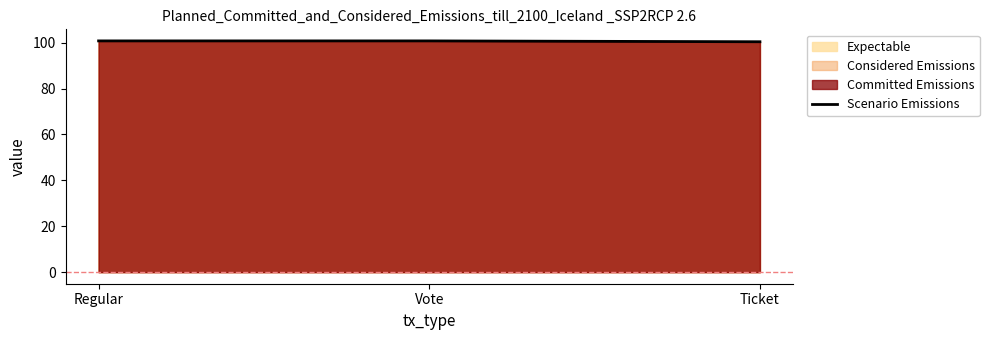

What is the greatest value displayed?

100.8